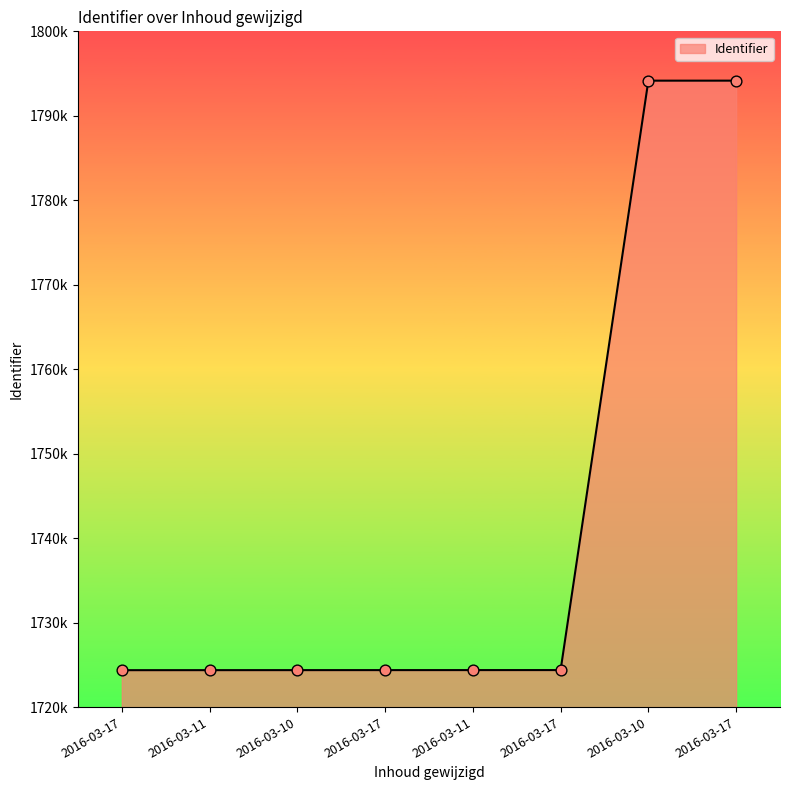

What is the change in value from 2016-03-11 to 2016-03-10?

+69787